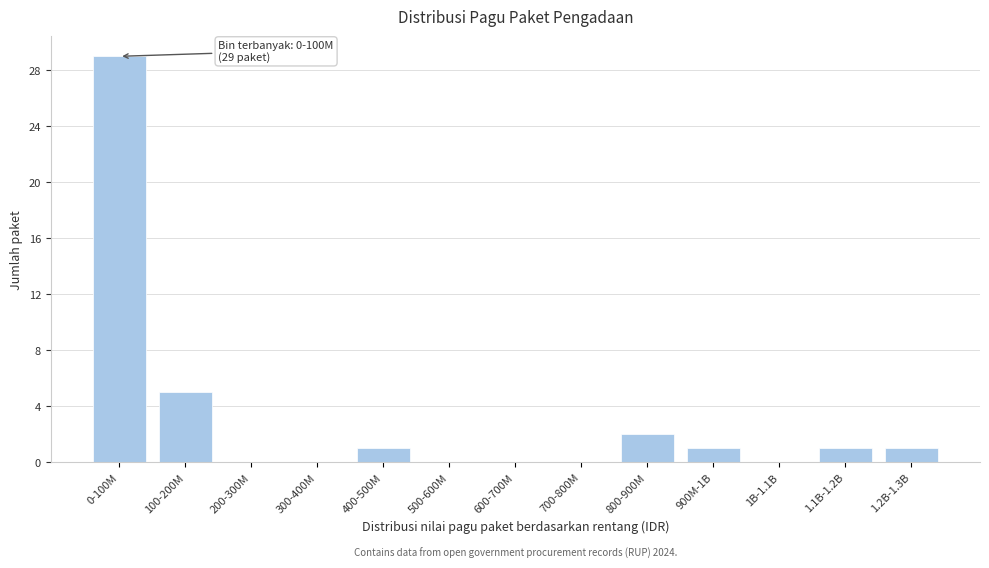

Reading right to left, extract all data points from this chart.

1.2B-1.3B=1	1.1B-1.2B=1	1B-1.1B=0	900M-1B=1	800-900M=2	700-800M=0	600-700M=0	500-600M=0	400-500M=1	300-400M=0	200-300M=0	100-200M=5	0-100M=29